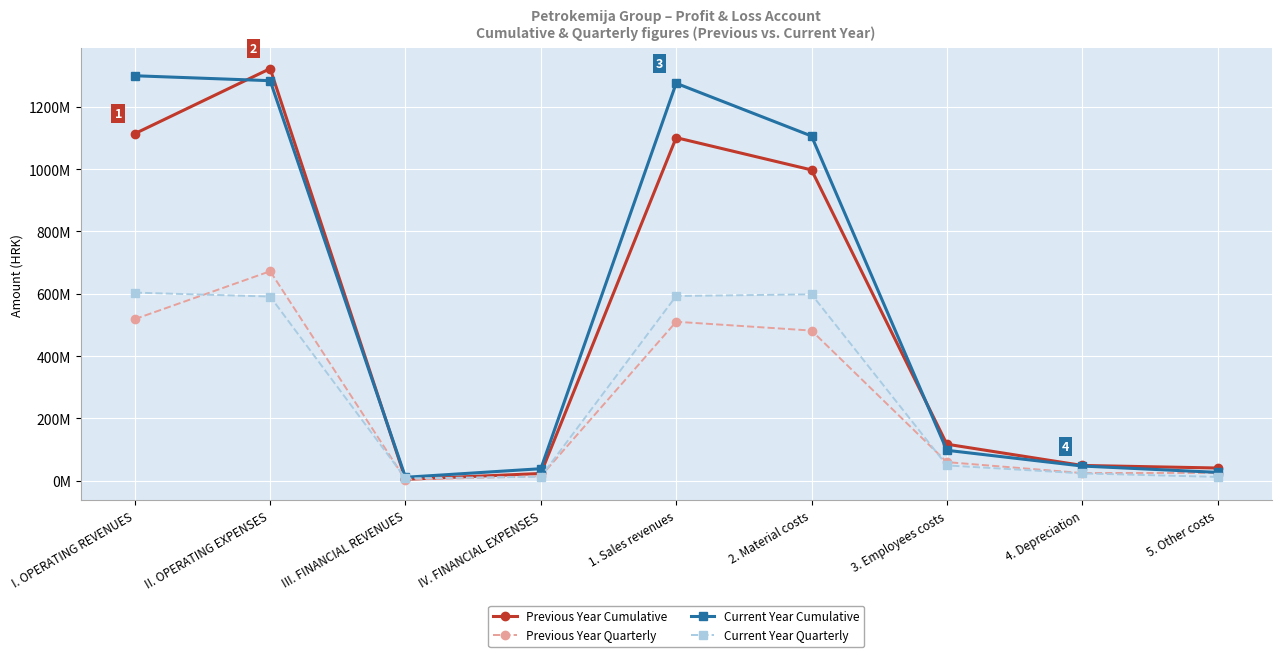

Where is Current Year Quarterly nearest to the value 305626142?

3. Employees costs